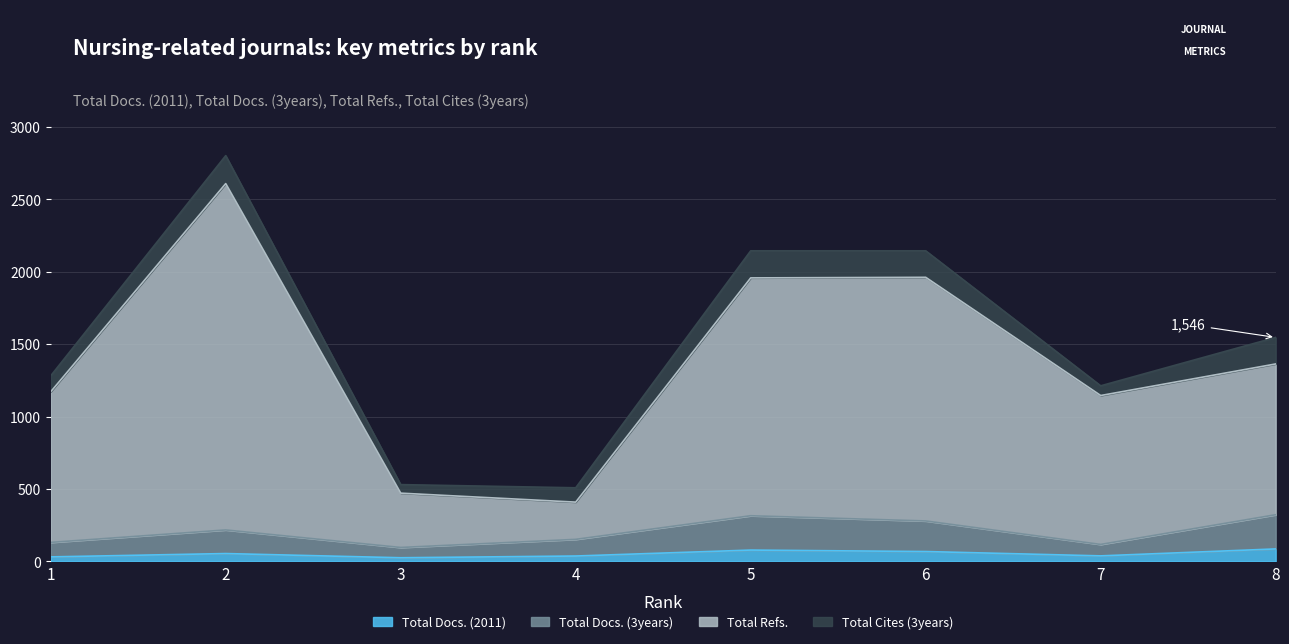

Does the chart display data point markers on the line(s)?

No